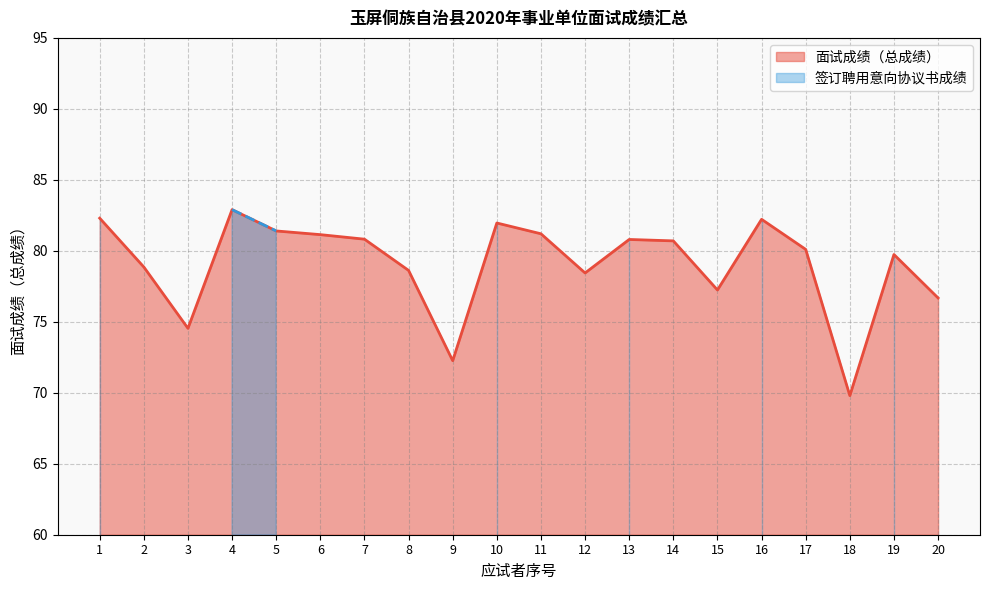

Rank the categories by value from lowest to highest.

18, 9, 3, 20, 15, 12, 8, 2, 19, 17, 14, 13, 7, 6, 11, 5, 10, 16, 1, 4